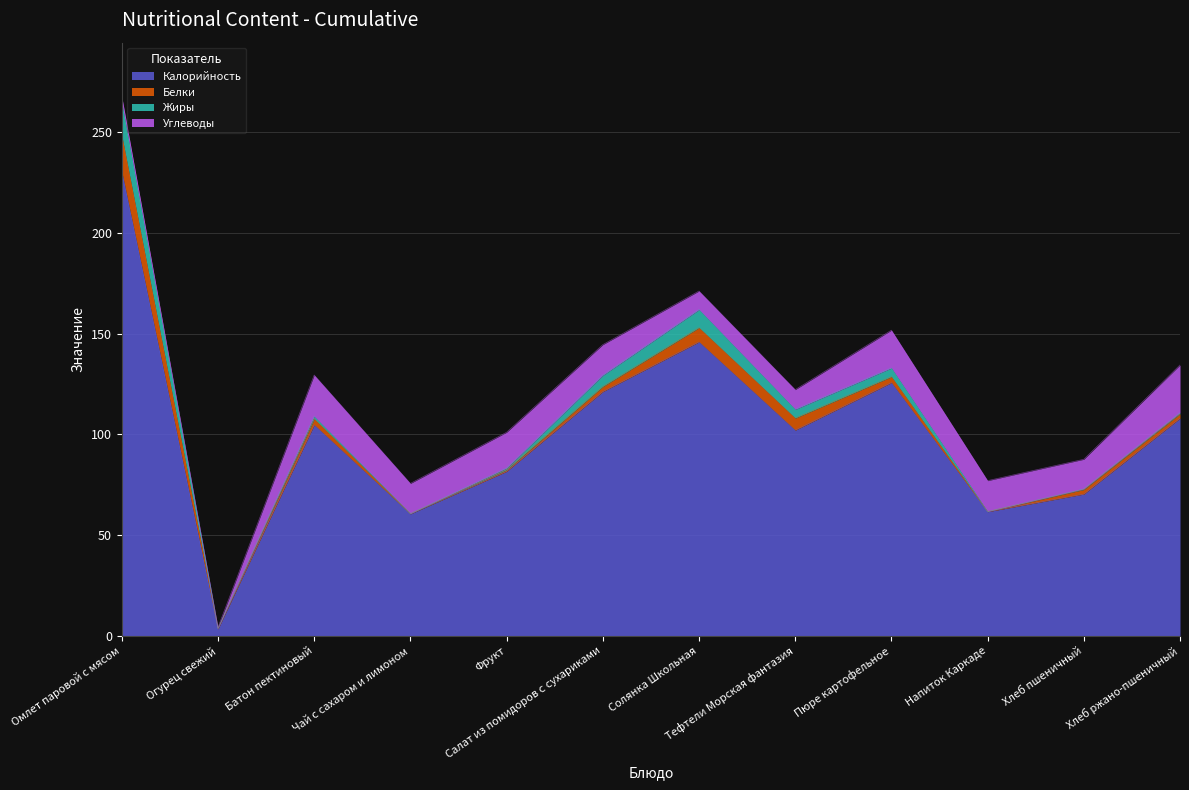

How many values in the Жиры series exceed 1?

6